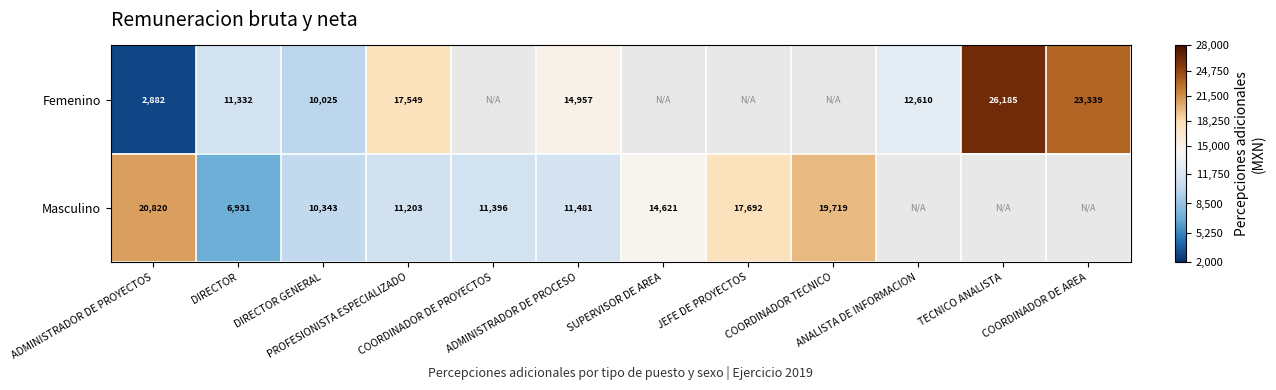

What is the lowest value of the Femenino series?

2882.0